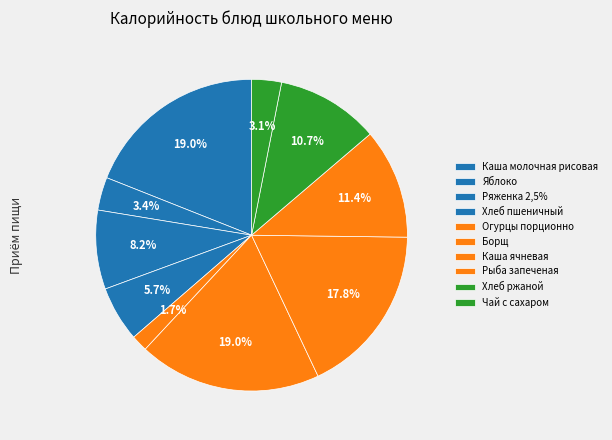

Count the number of slices in the pie.

10